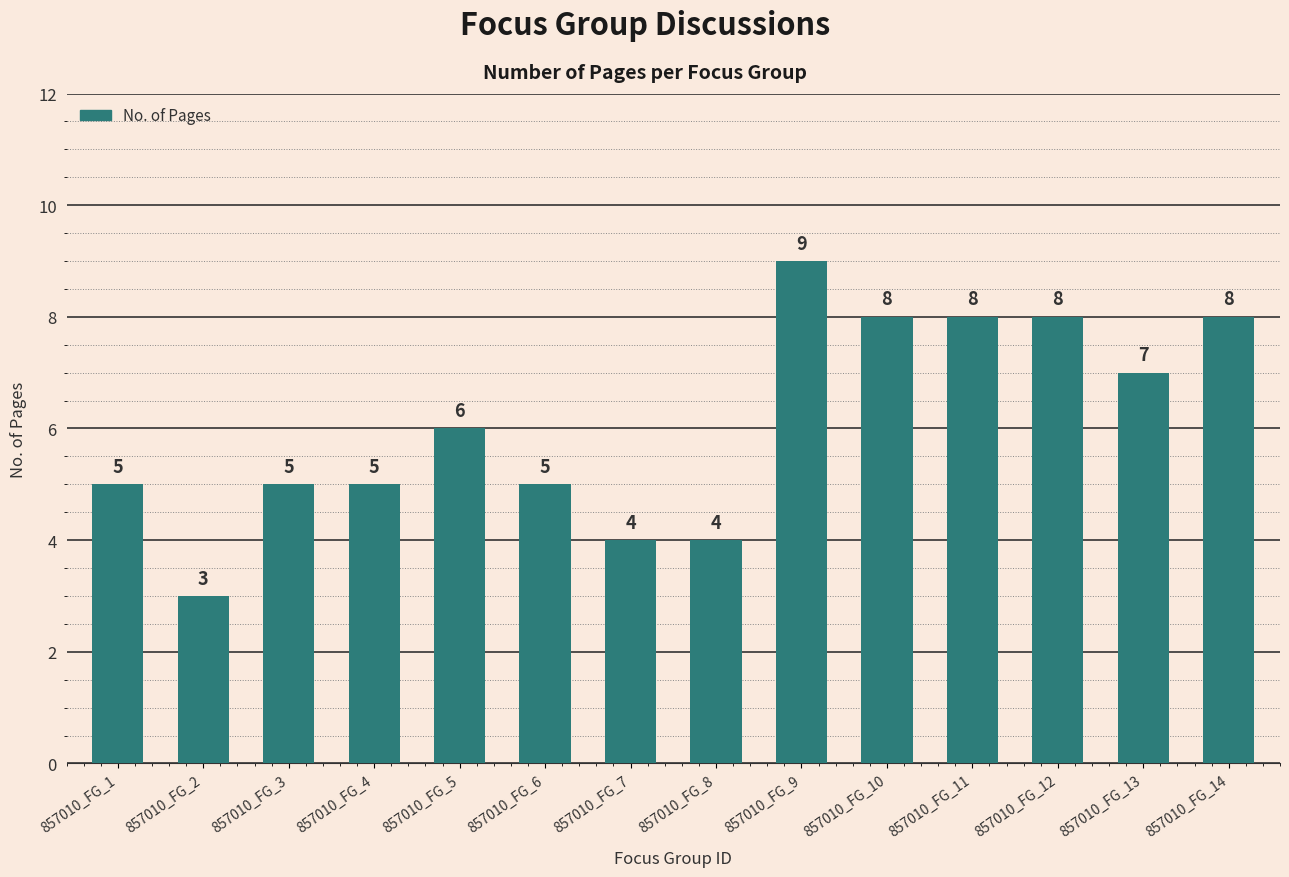

Which label corresponds to the smallest value in the chart?

857010_FG_2